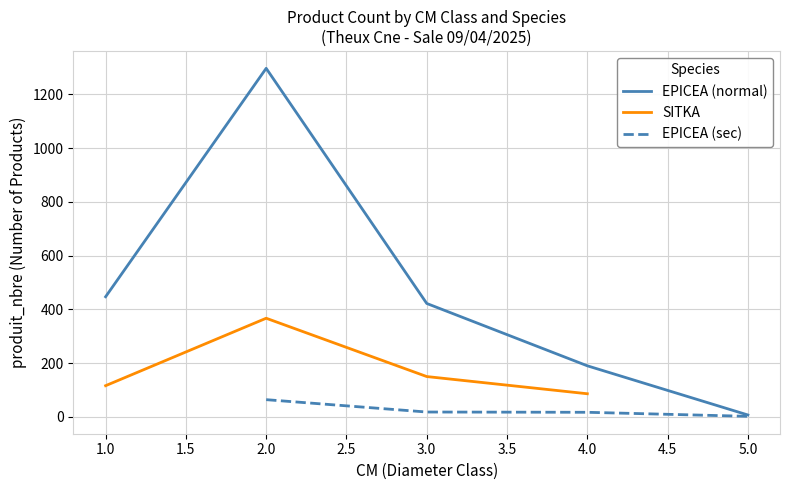

True or false: produit_nbre and produit_vtgr intersect in this chart.

False